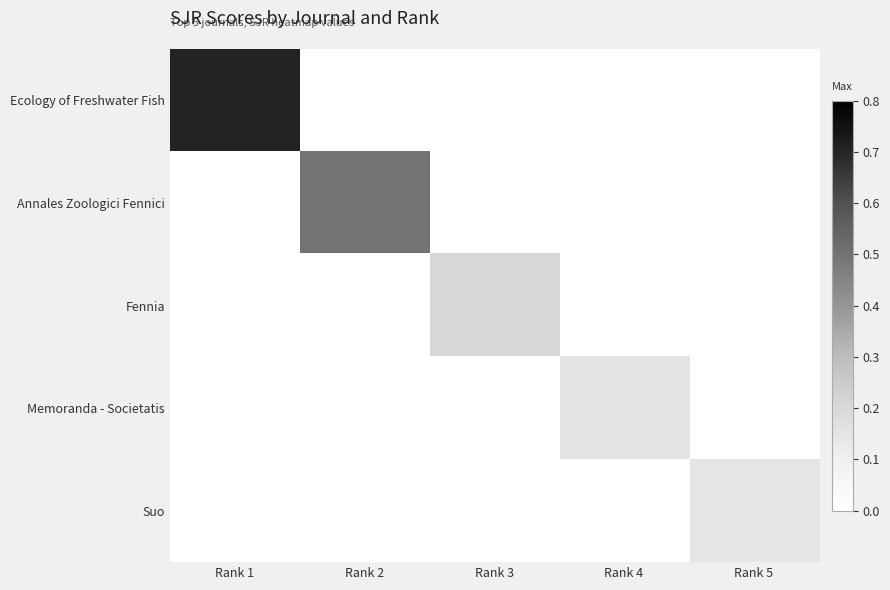

At which category is the sum across all series the highest?

Rank 1